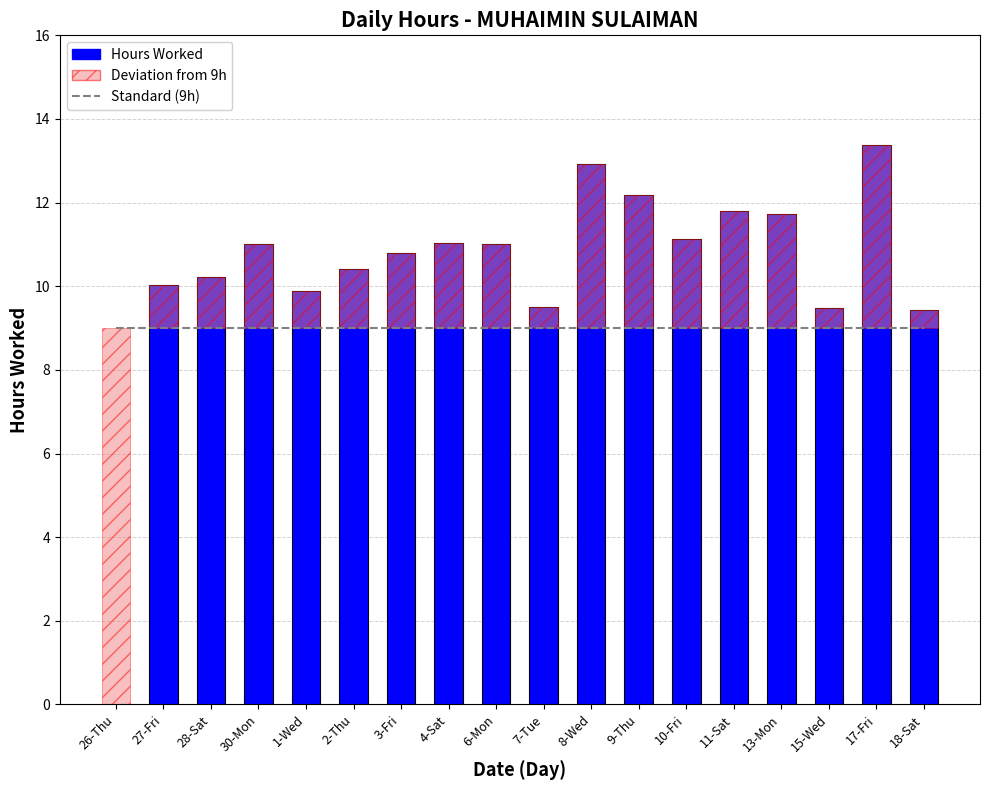

How many bars are there in each group?

2